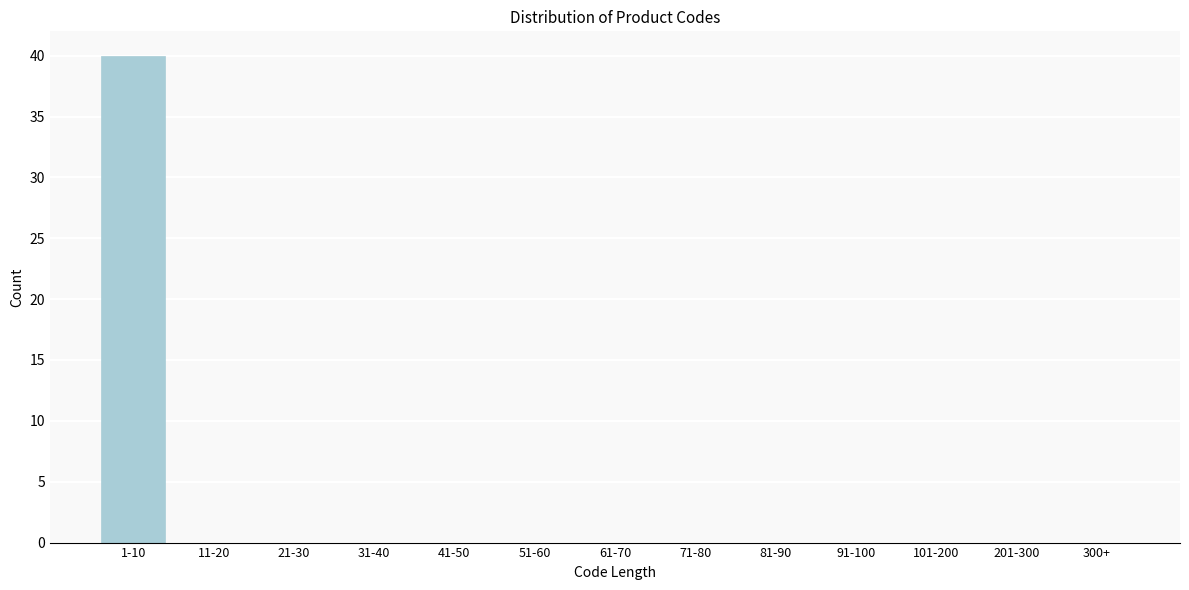

Reading left to right, what are all the values shown in this chart?

1-10=40	11-20=0	21-30=0	31-40=0	41-50=0	51-60=0	61-70=0	71-80=0	81-90=0	91-100=0	101-200=0	201-300=0	300+=0